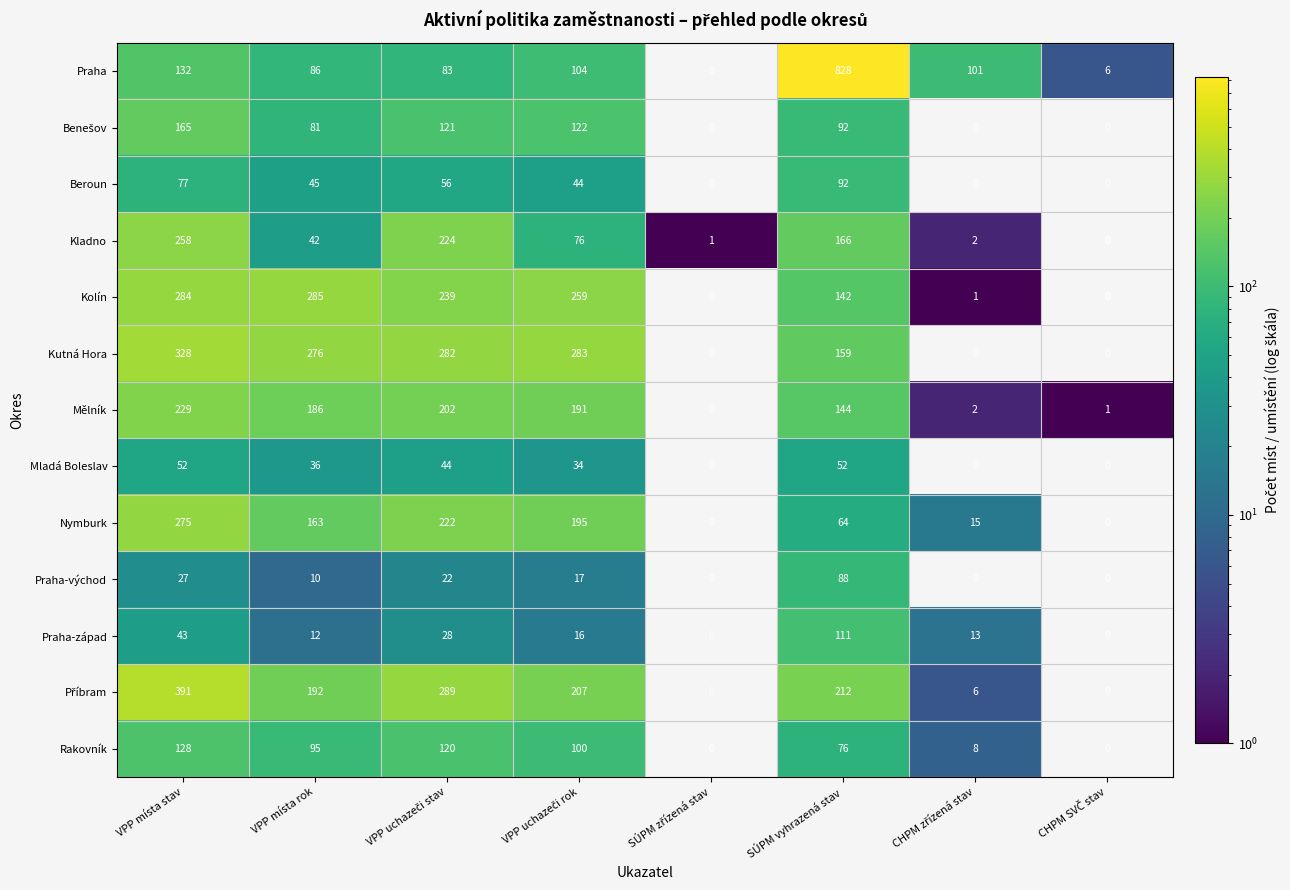

The Praha-západ series shows 197 at SÚPM vyhrazená stav. True or false?

False